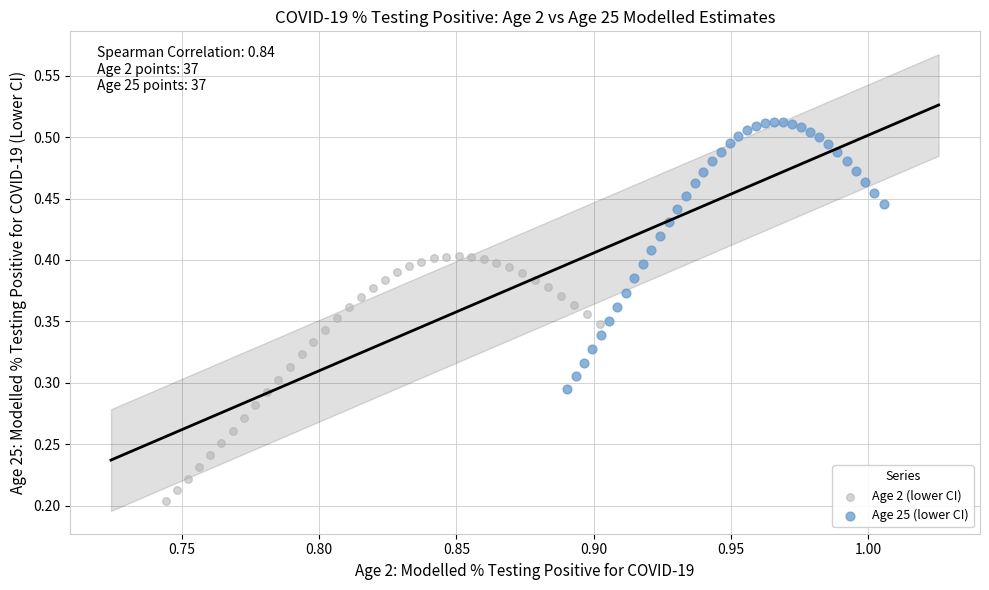

Which series reaches the minimum Y coordinate?

Age 2 (lower CI)